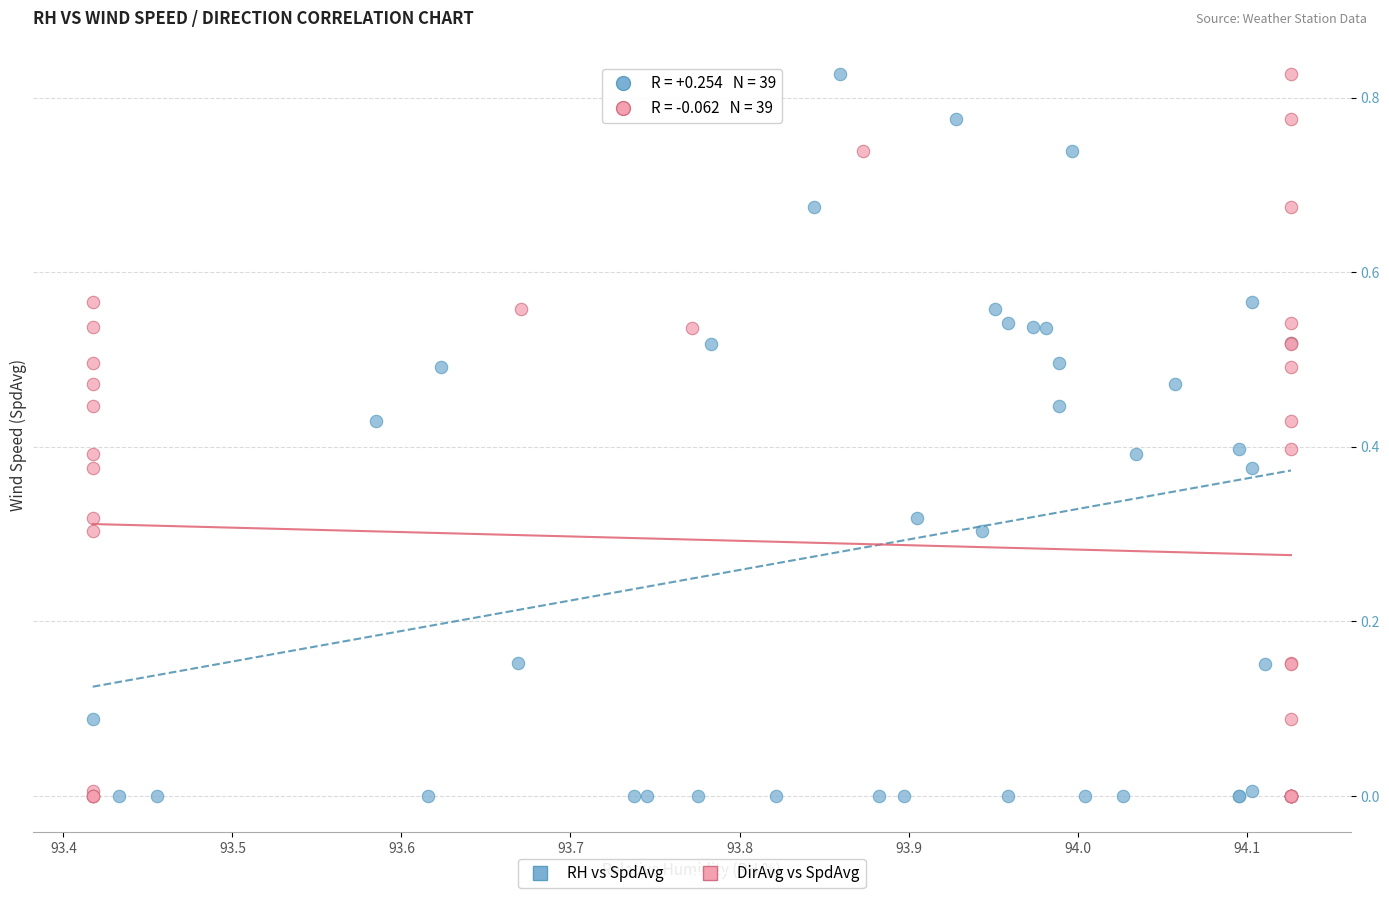

What are all the series names shown in the legend?

RH vs SpdAvg, DirAvg vs SpdAvg